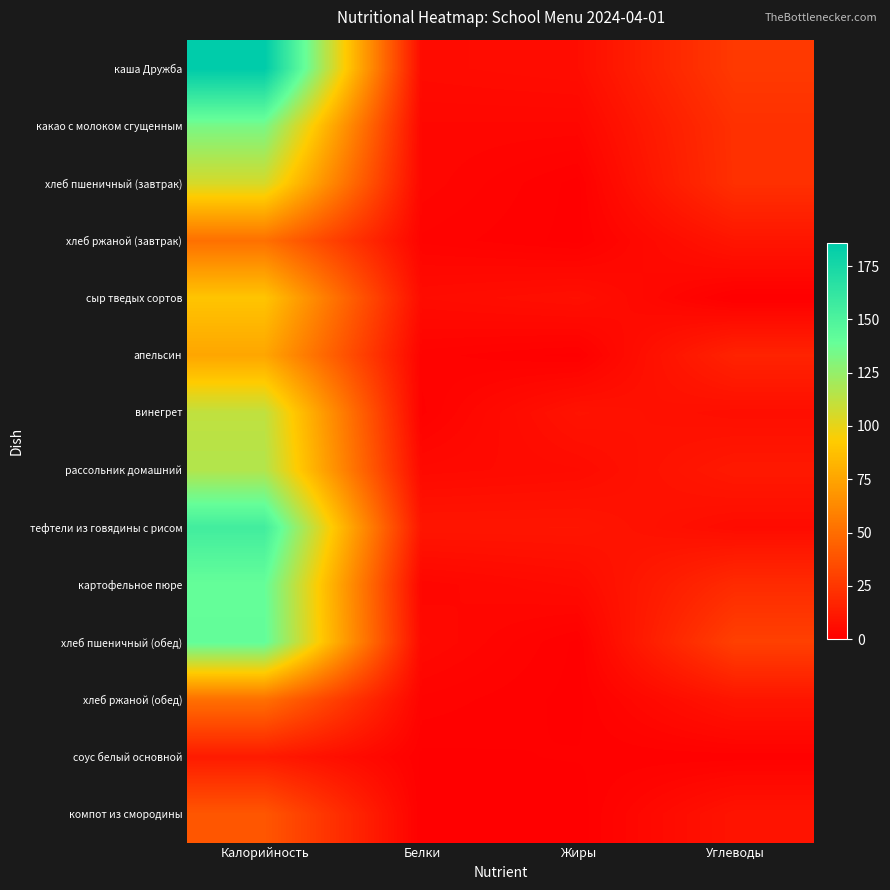

Count the number of categories in the chart.

4